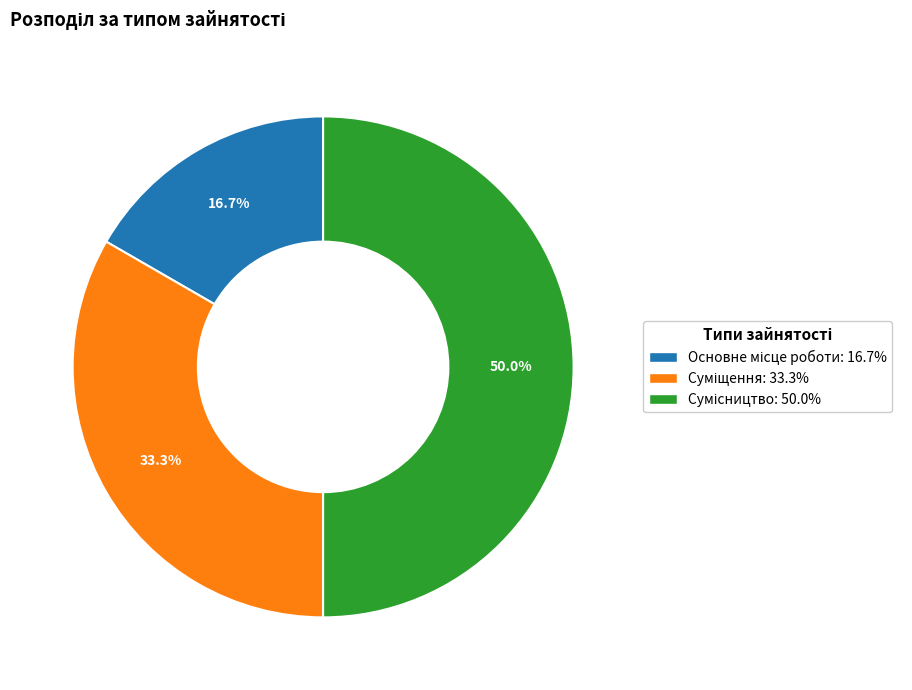

How many segments does this pie chart have?

3